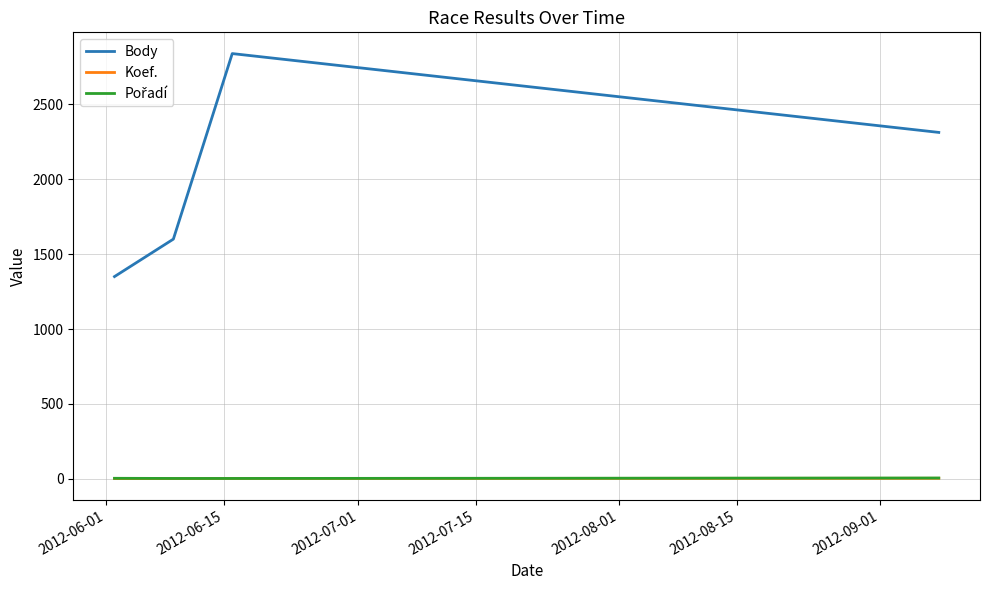

What is the maximum value shown in the chart?

2838